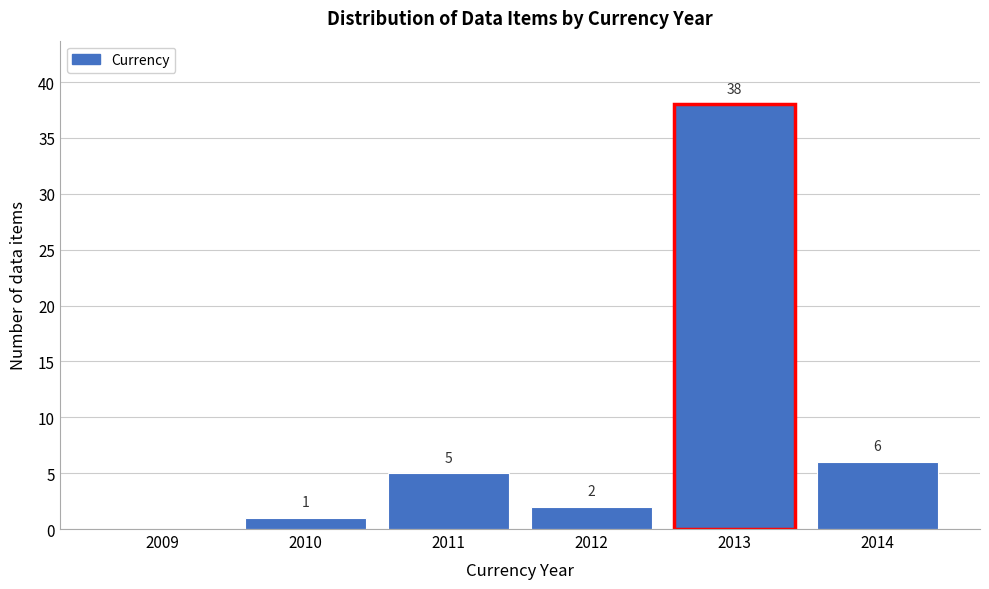

Reading left to right, what are all the values shown in this chart?

2009=0	2010=1	2011=5	2012=2	2013=38	2014=6